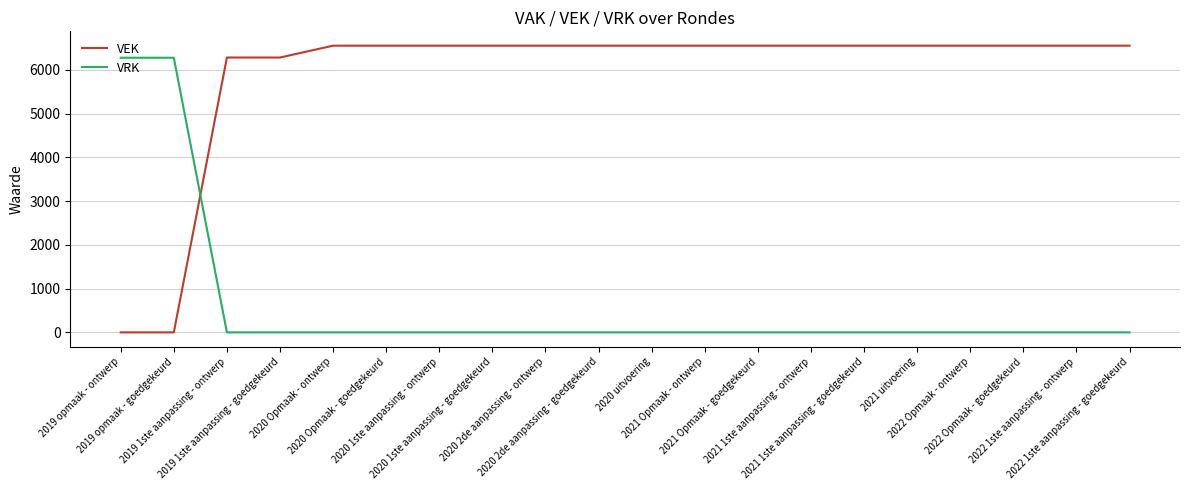

How many categories are shown in the chart?

20